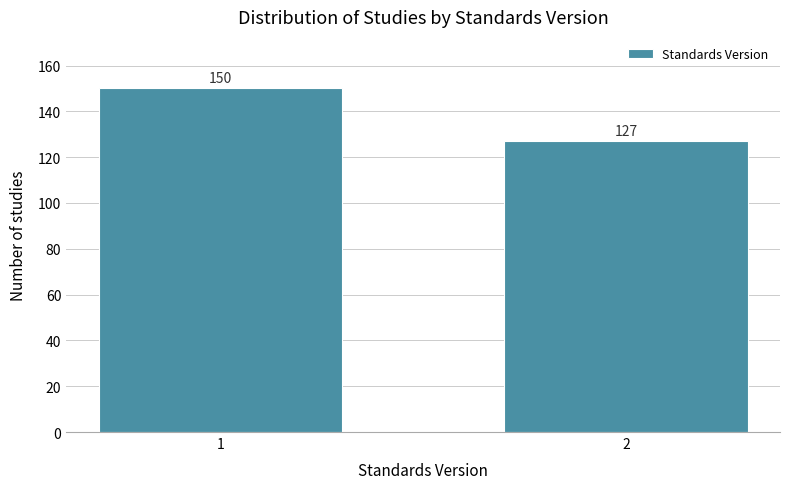

Reading left to right, list all the values displayed in this chart.

1=150	2=127